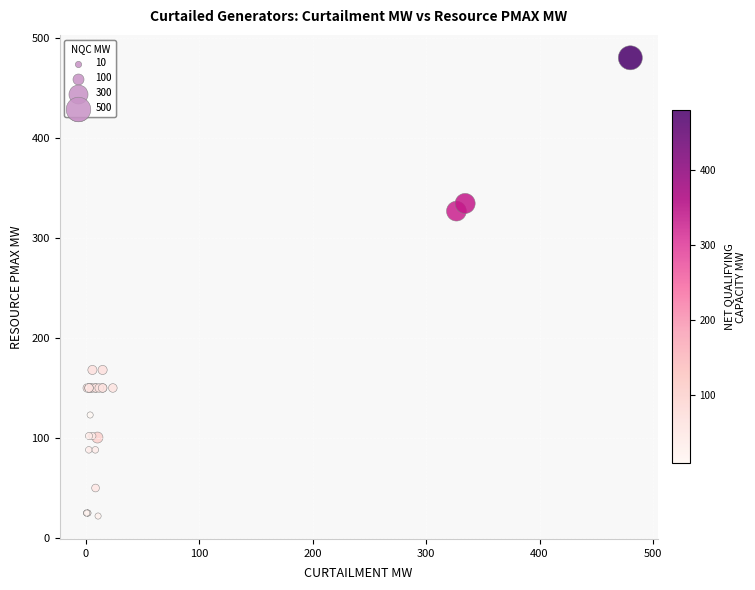

What Y value in the scatter plot is closest to 251?

326.8